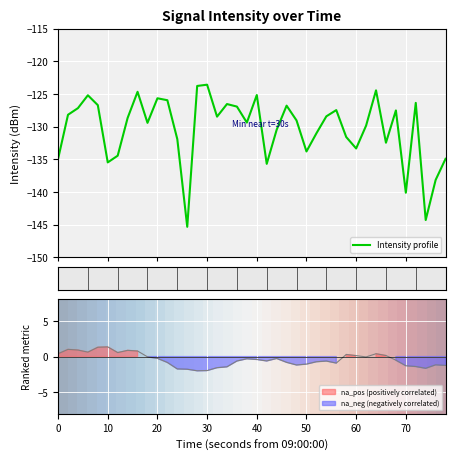

What is the lowest value of the Intensity profile series?

-145.4